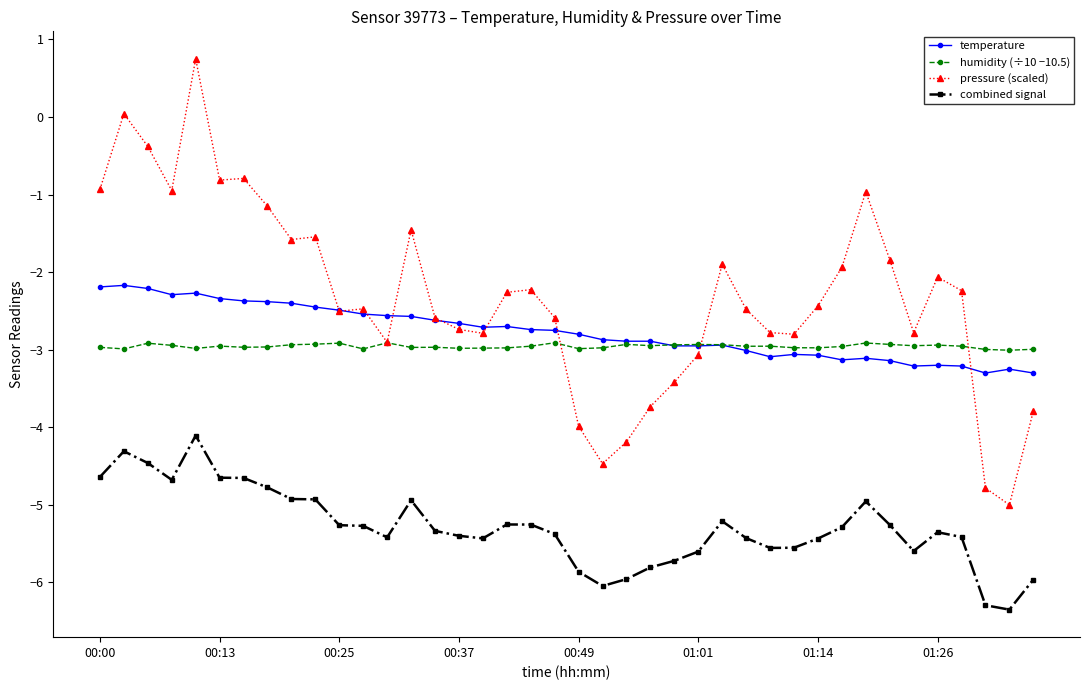

True or false: pressure (scaled) and combined signal cross at least once.

False